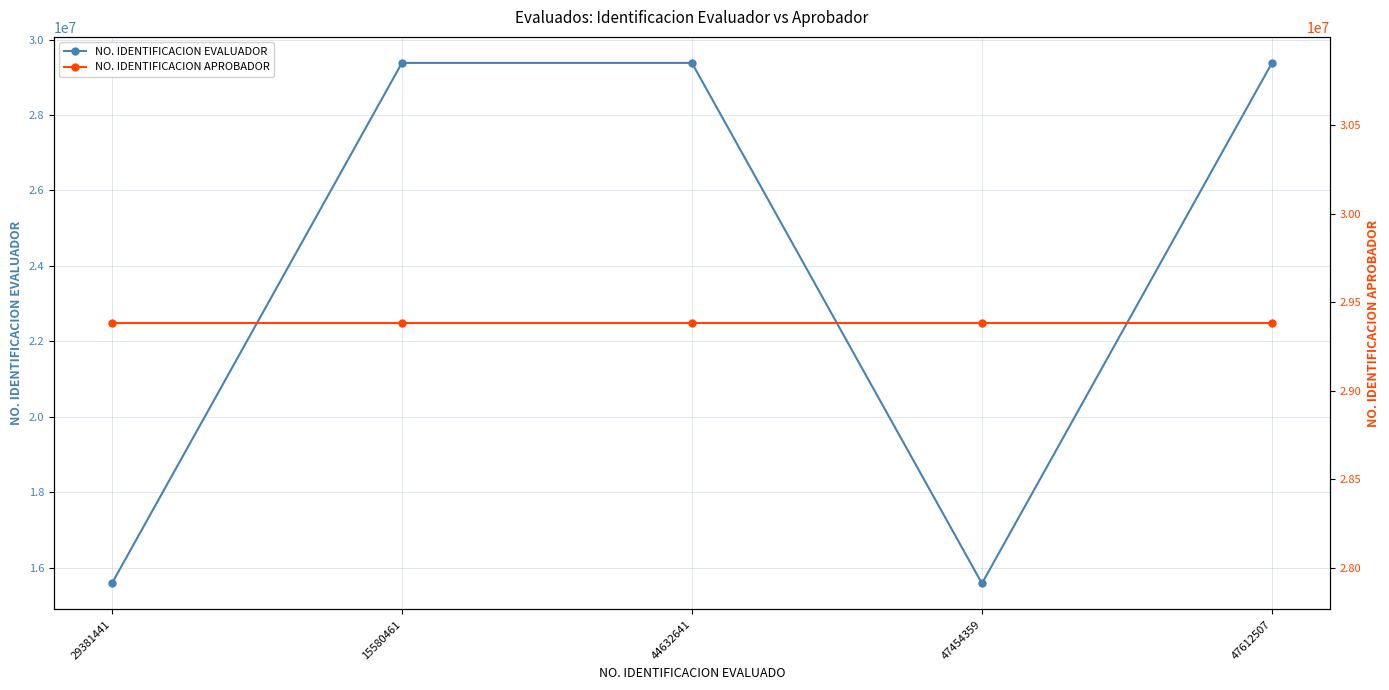

The NO. IDENTIFICACION EVALUADOR series shows 29381441 at 15580461. True or false?

True